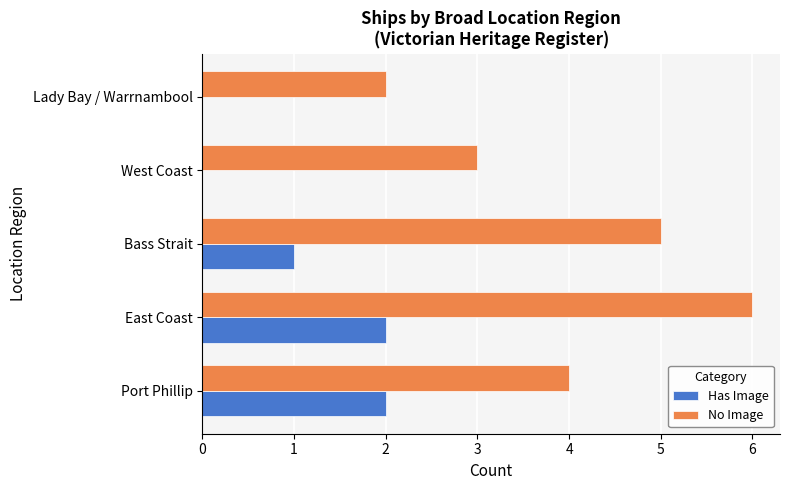

What is the greatest value displayed?

6